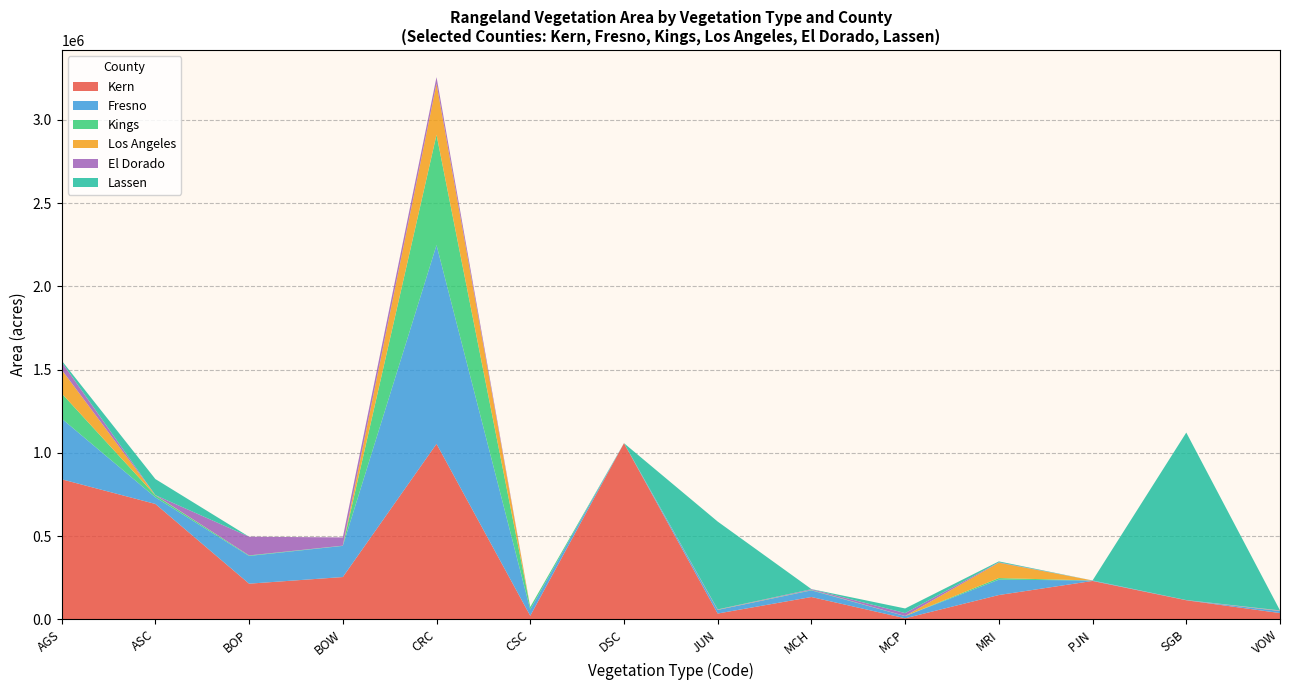

The value of Kern at BOW is 253462. True or false?

True